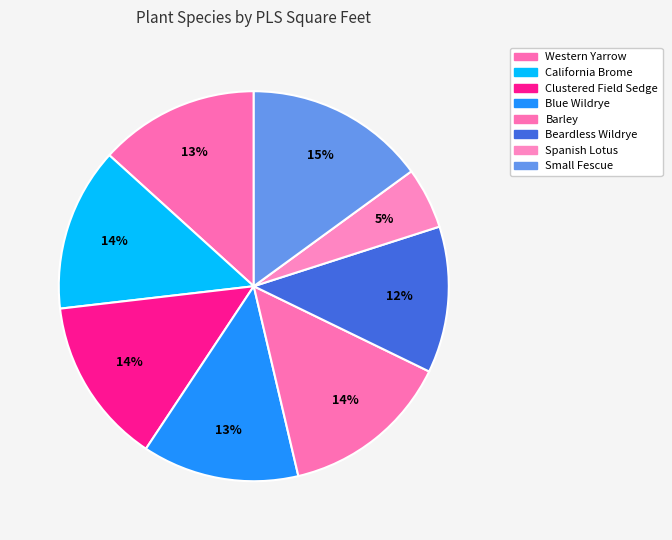

How many segments does this pie chart have?

8